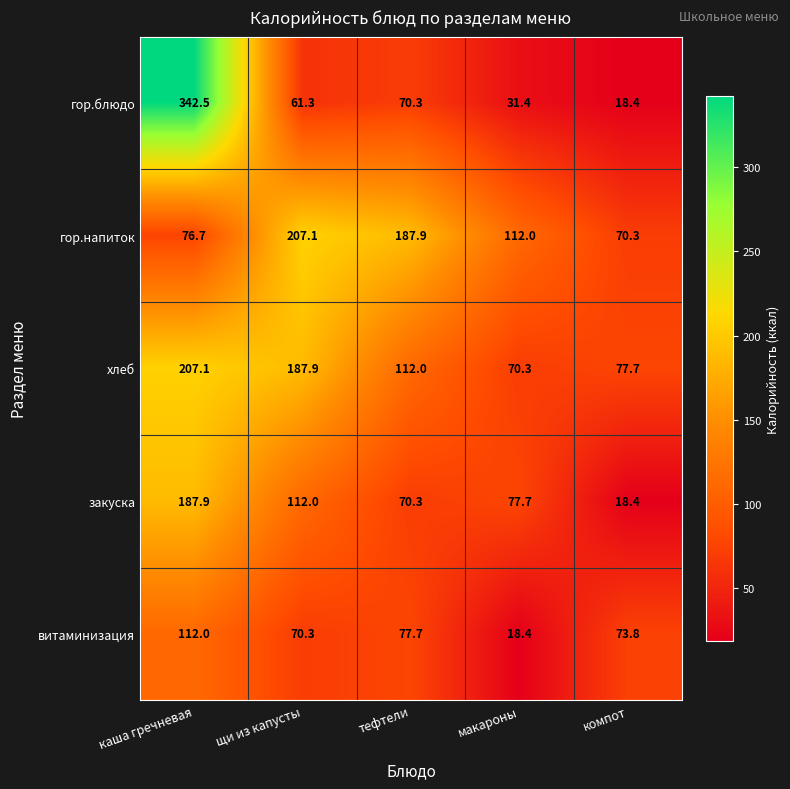

Reading left to right, list all the values displayed in this chart.

гор.блюдо: 342.5	61.3	70.3	31.4	18.4
гор.напиток: 76.7	207.1	187.9	112.0	70.3
хлеб: 207.1	187.9	112.0	70.3	77.7
закуска: 187.9	112.0	70.3	77.7	18.4
витаминизация: 112.0	70.3	77.7	18.4	73.8